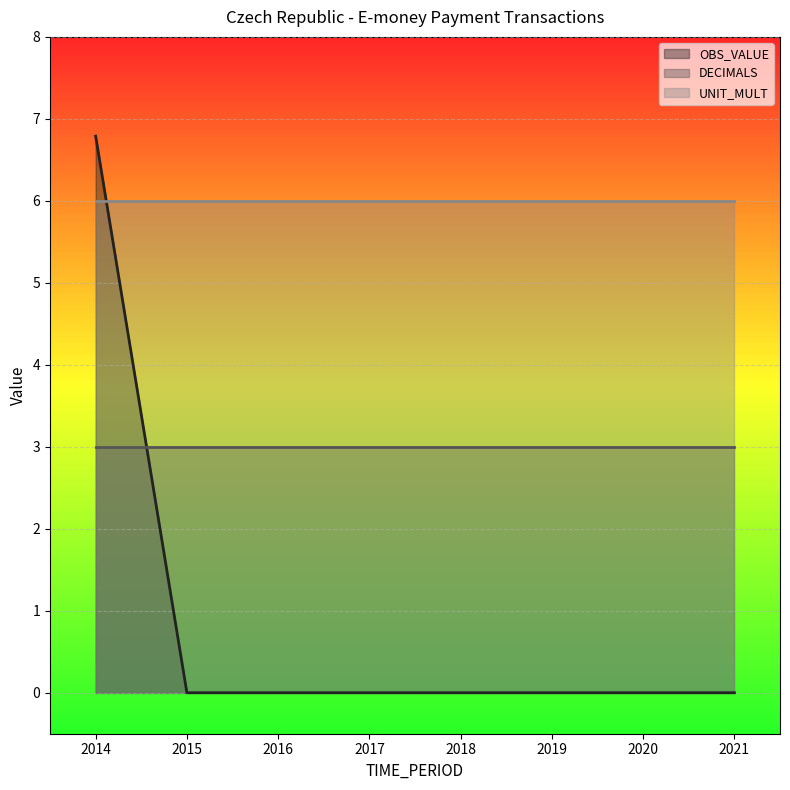

What is the difference between the highest and lowest values at 2021?

6.0